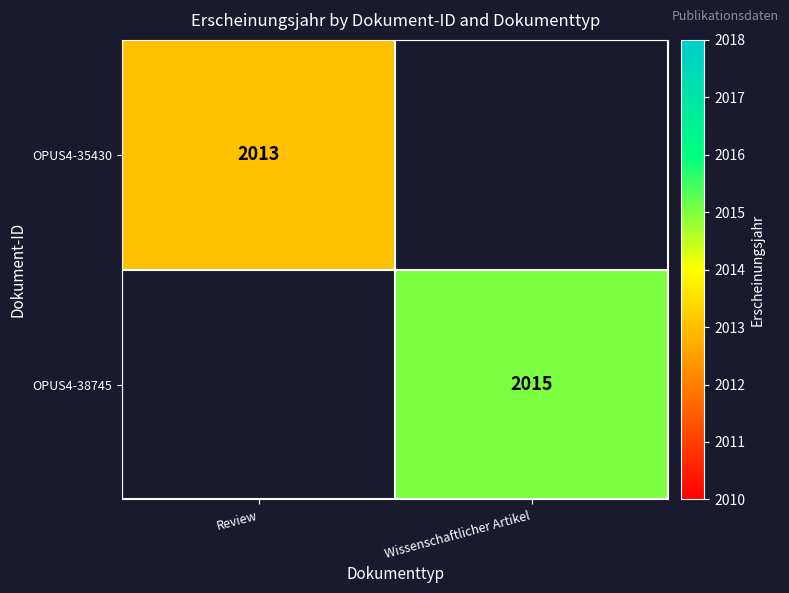

True or false: OPUS4-38745 has a value of 2683 at Wissenschaftlicher Artikel.

False